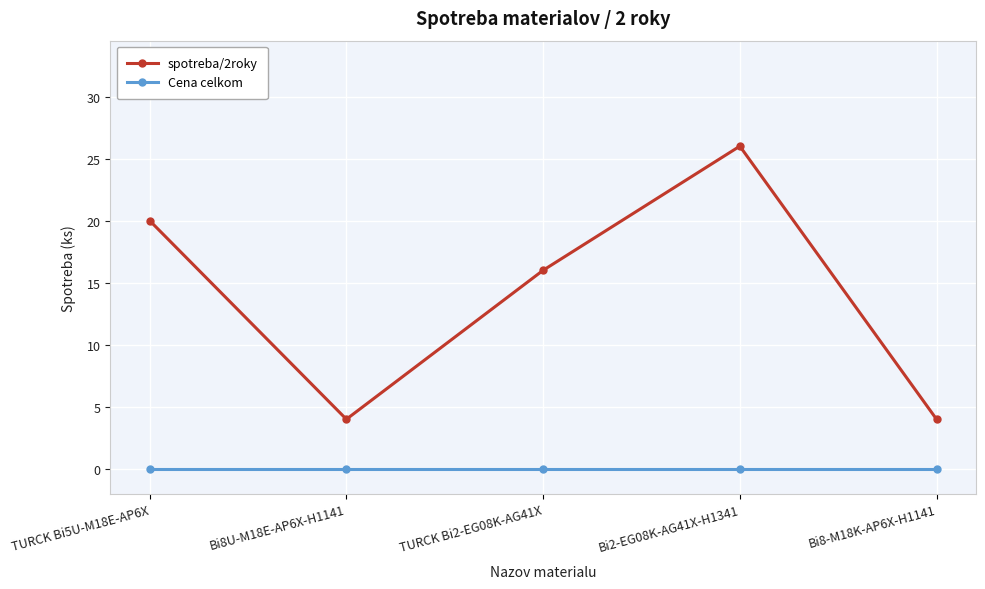

At which label does spotreba/2roky first exceed 16?

TURCK Bi5U-M18E-AP6X